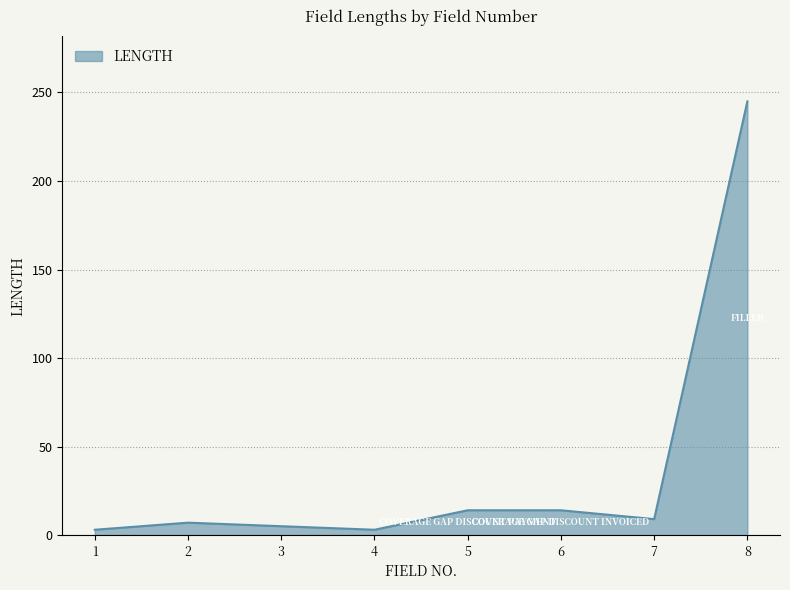

What is the difference between the maximum and second lowest values?

242